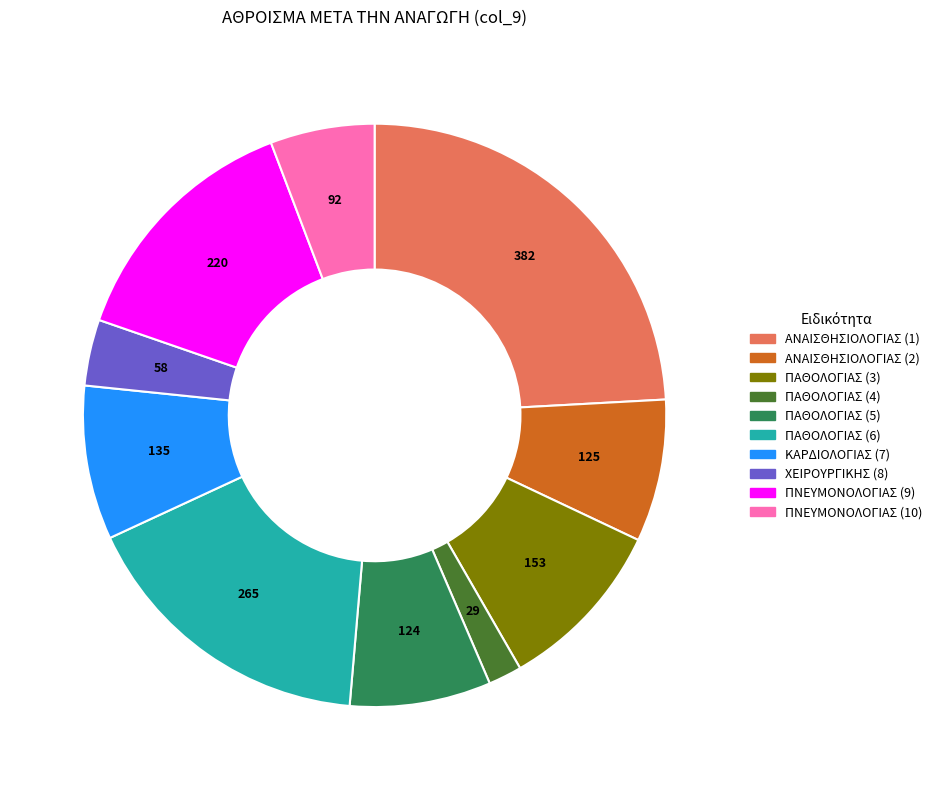

Does ΠΑΘΟΛΟΓΙΑΣ (6) account for over 50% of the chart?

No